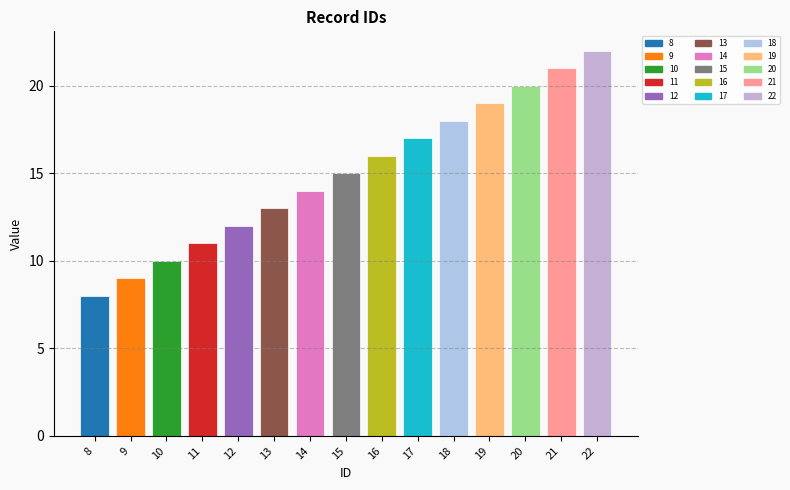

What is the change in value from 9 to 12?

+3